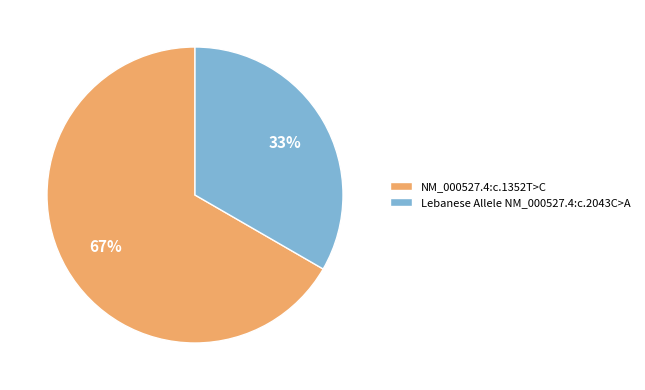

Combined, do NM_000527.4:c.1352T>C and Lebanese Allele NM_000527.4:c.2043C>A account for over 50%?

Yes